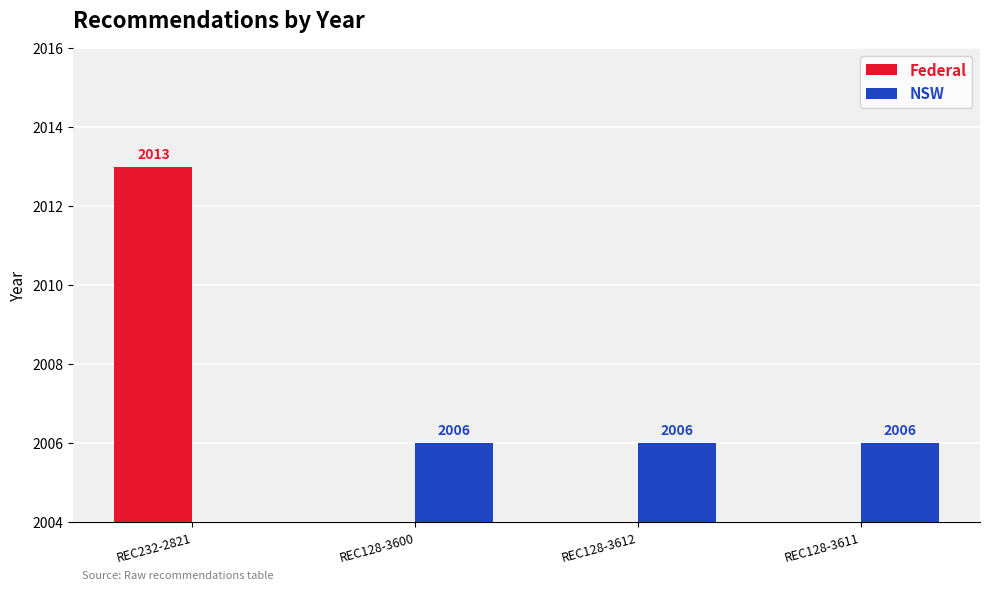

Reading right to left, list all the values displayed in this chart.

Federal: 0	0	0	2013
NSW: 2006	2006	2006	0